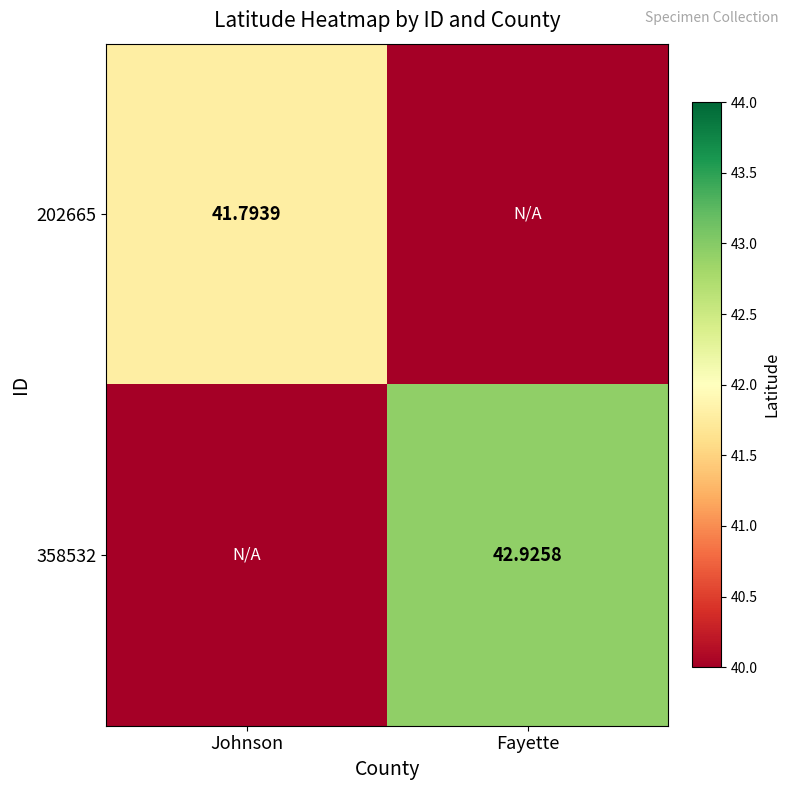

At how many categories does at least one series exceed 40?

2